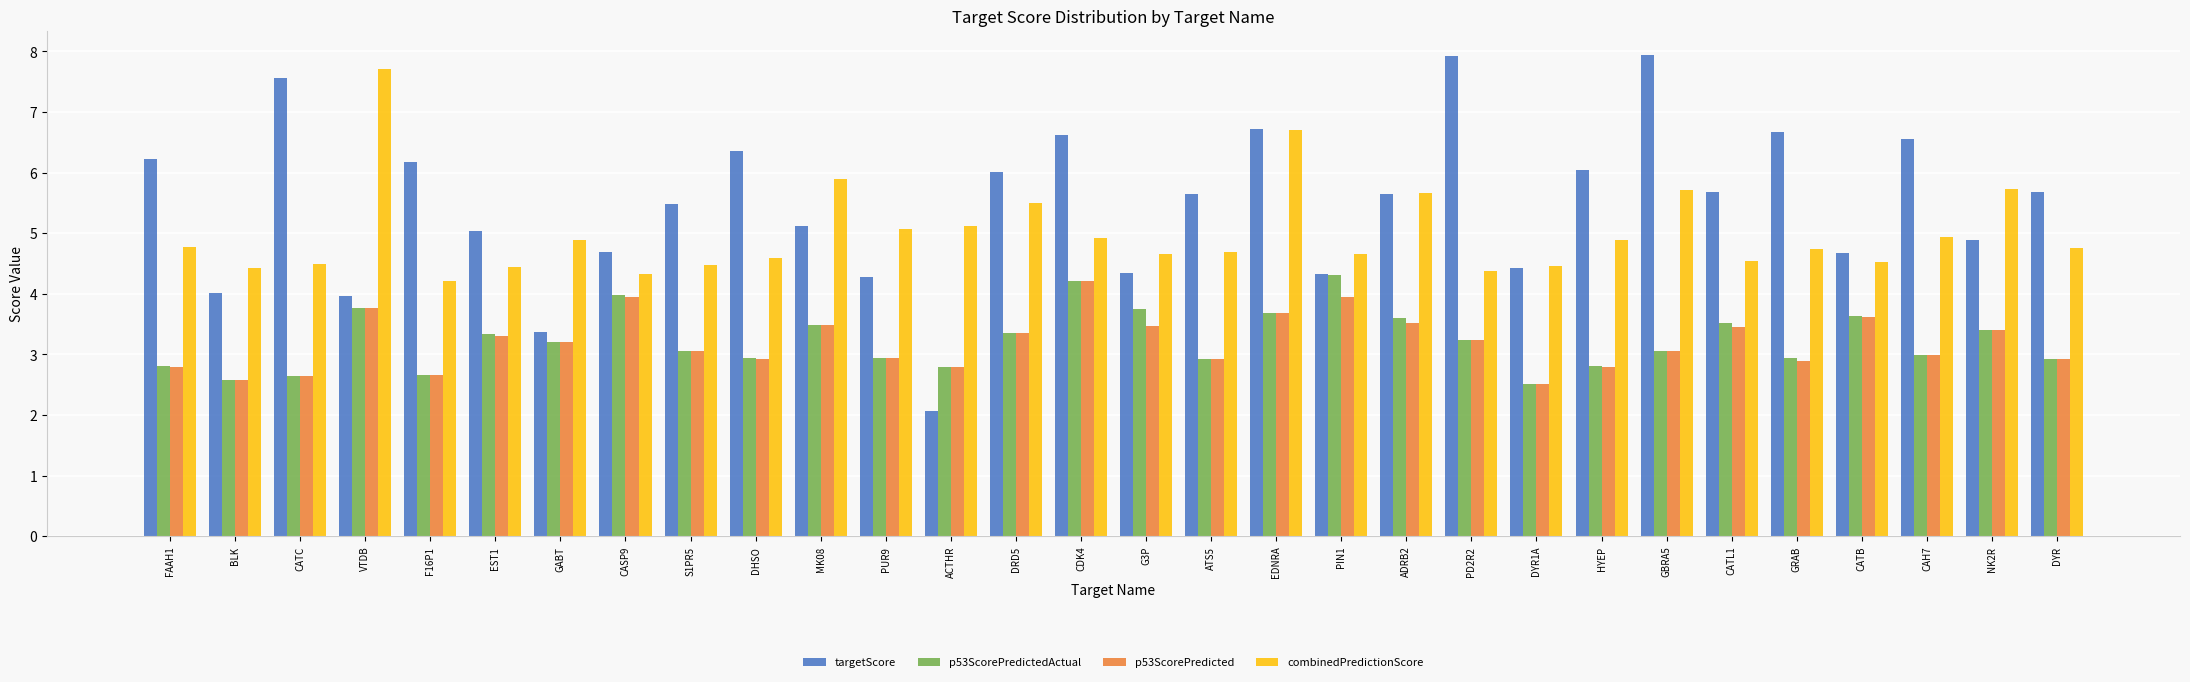

Which series changed the most between CATC and NK2R?

targetScore